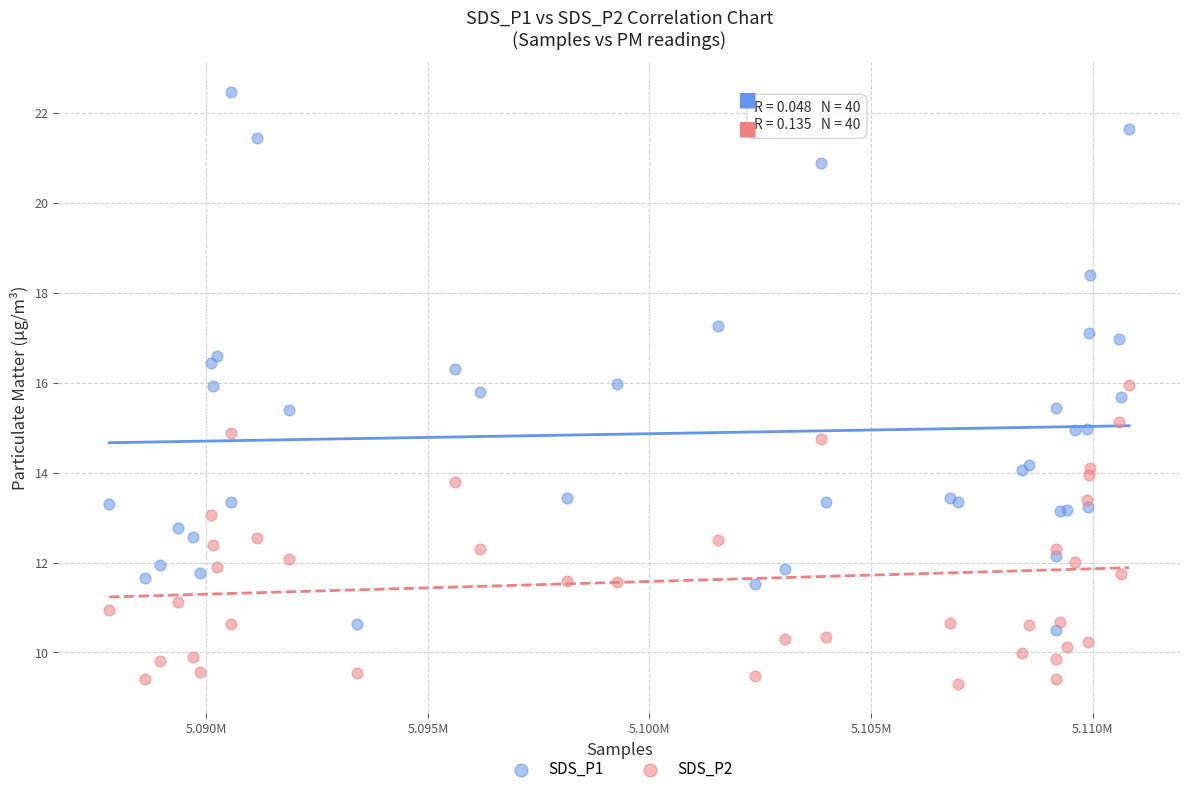

What is the X range (max minus min) for the scatter plot?

23007.0